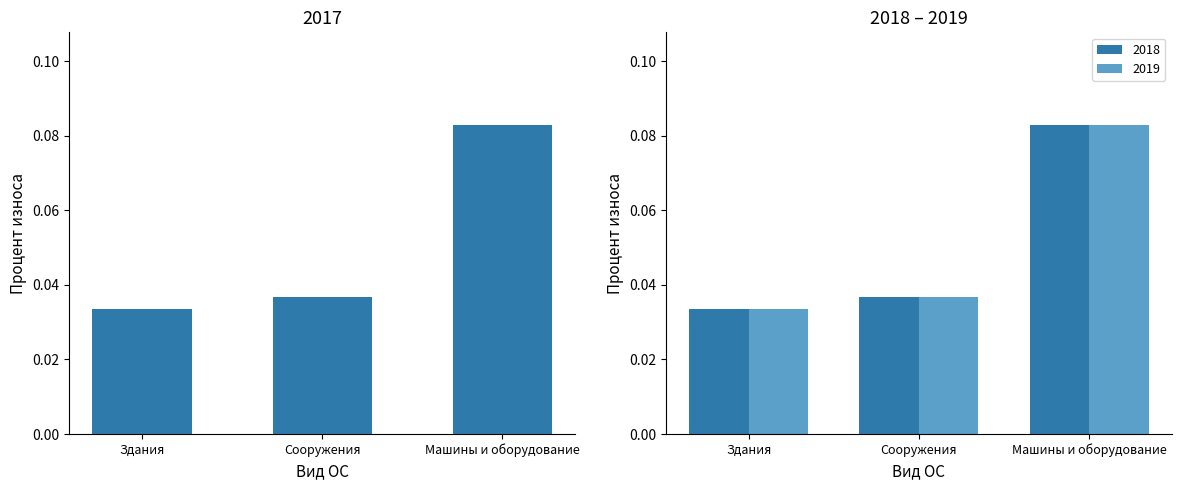

How many data points does each series have?

3